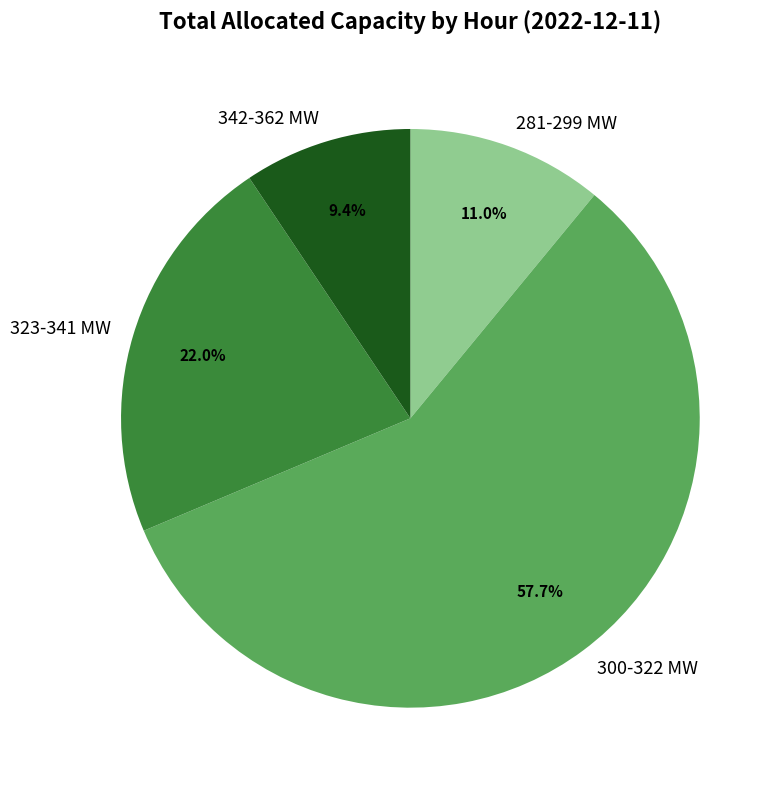

Which has a higher value, 300-322 MW or 281-299 MW?

300-322 MW